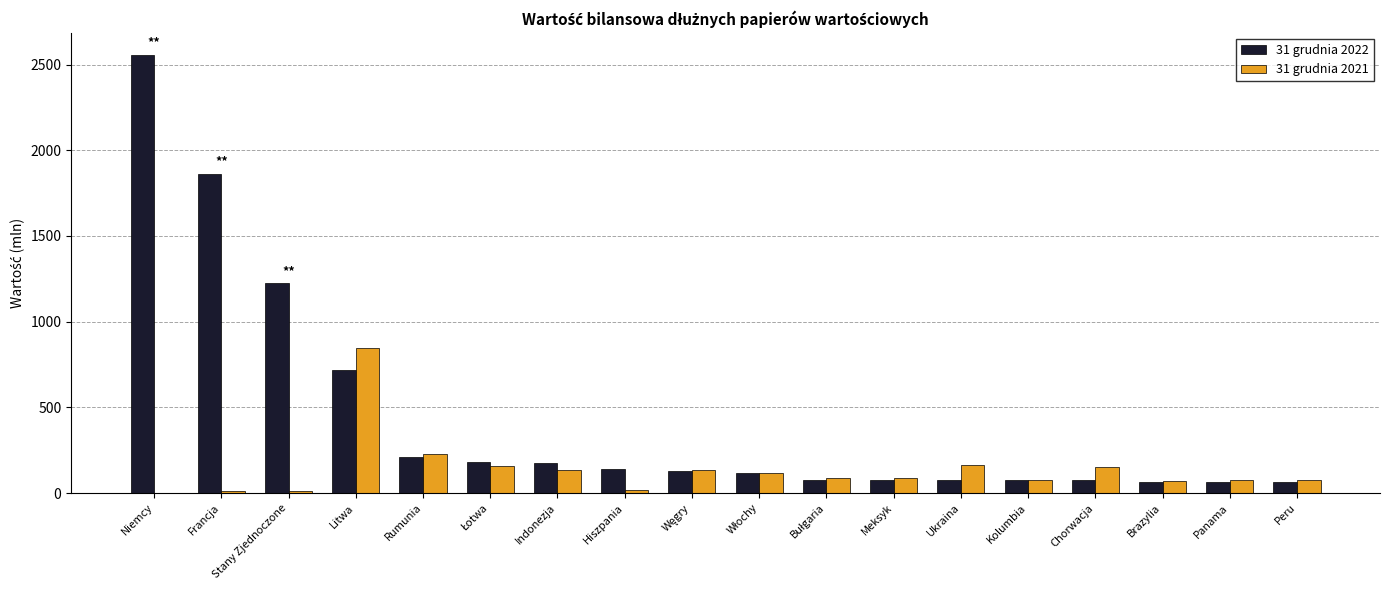

What is the maximum value shown in the chart?

2557